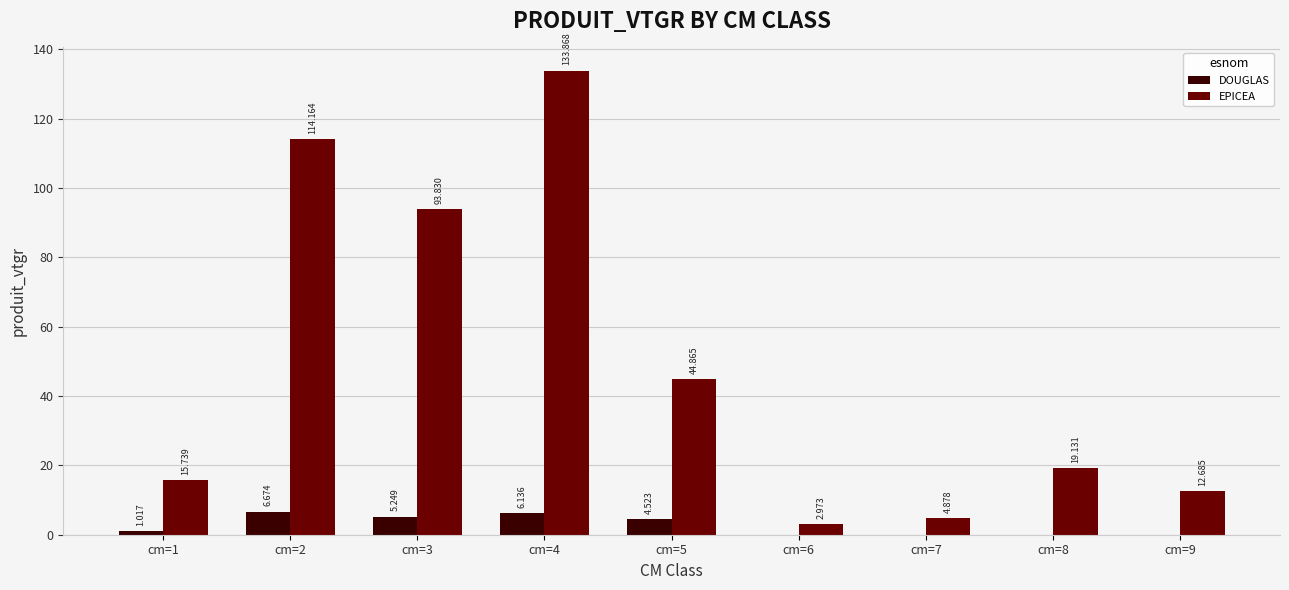

Which series changed the most between cm=4 and cm=6?

EPICEA